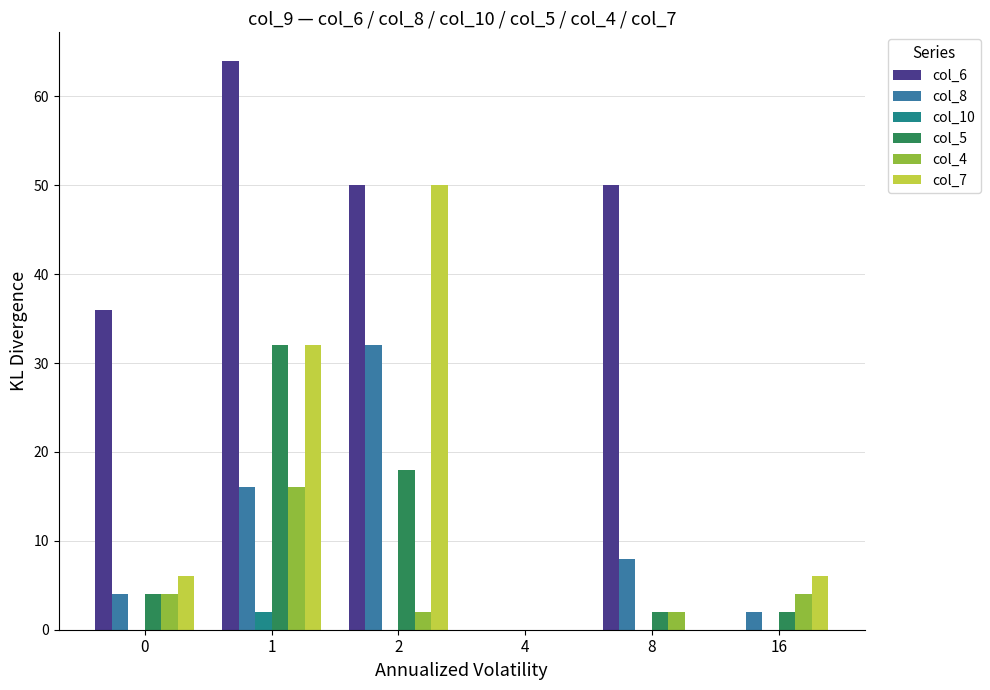

Count the number of data series in this chart.

6